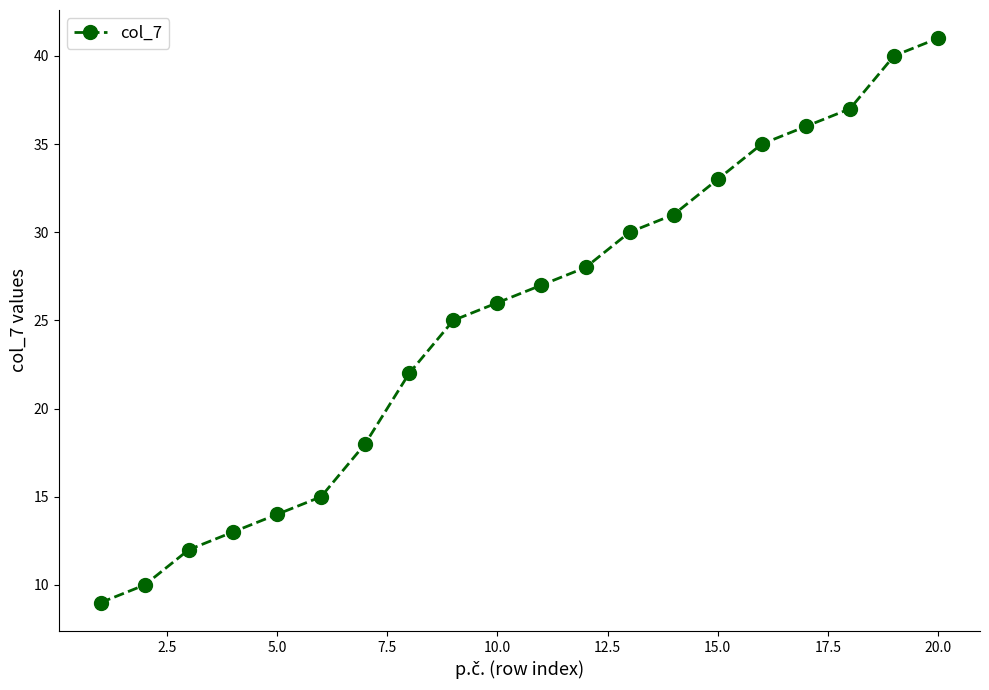

What is the smallest value displayed?

9